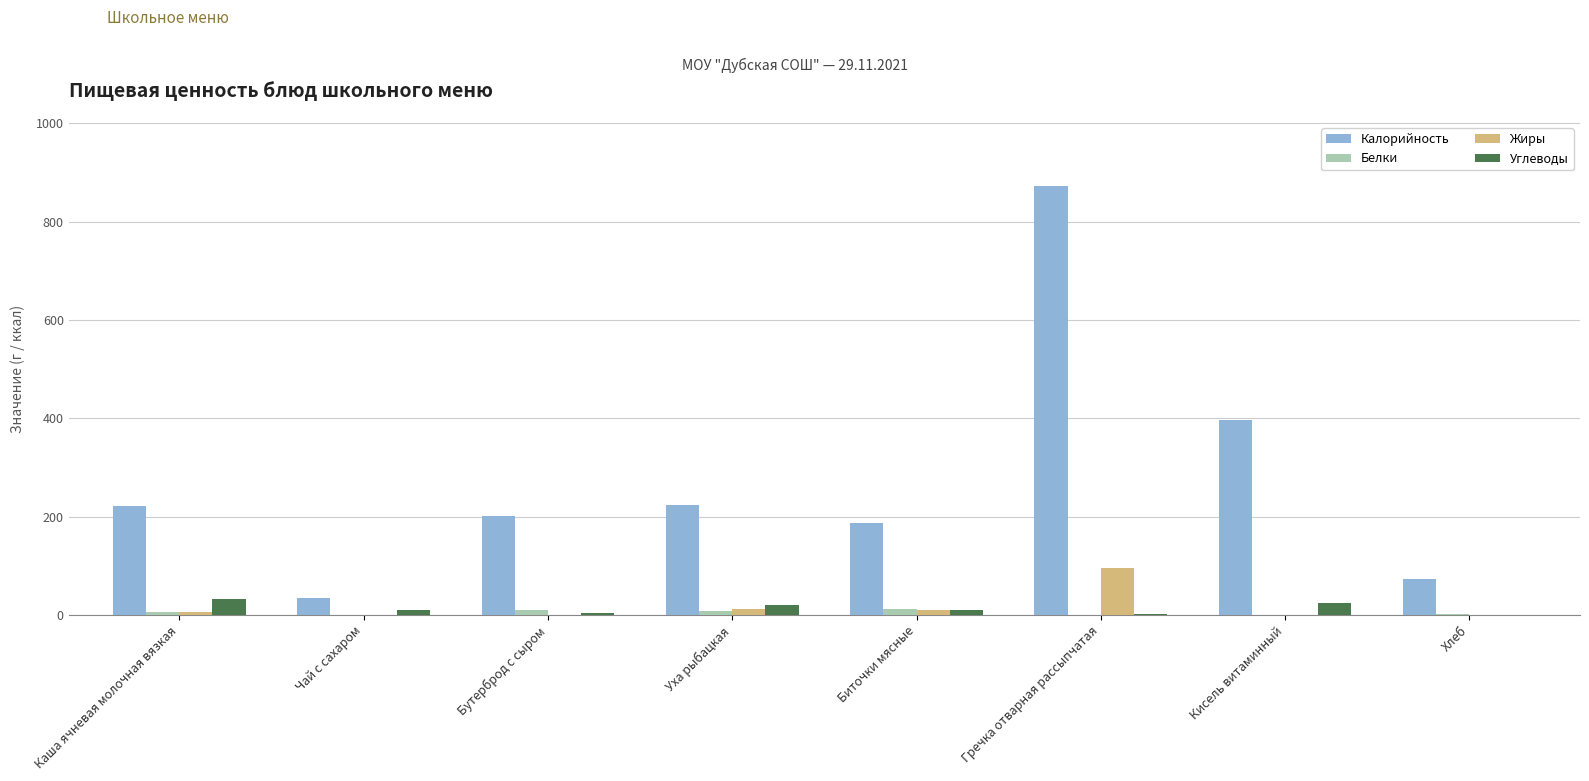

Is the value of Калорийность at Каша ячневая молочная вязкая greater than the value of Белки at Бутерброд с сыром?

Yes